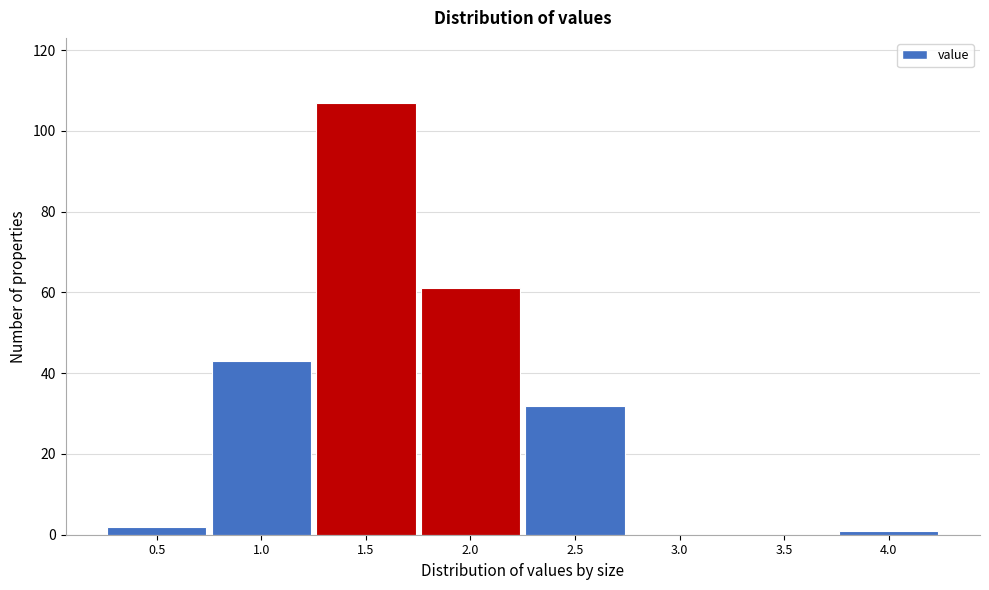

Reading left to right, extract all data points from this chart.

0.5=2	1.0=43	1.5=107	2.0=61	2.5=32	3.0=0	3.5=0	4.0=1